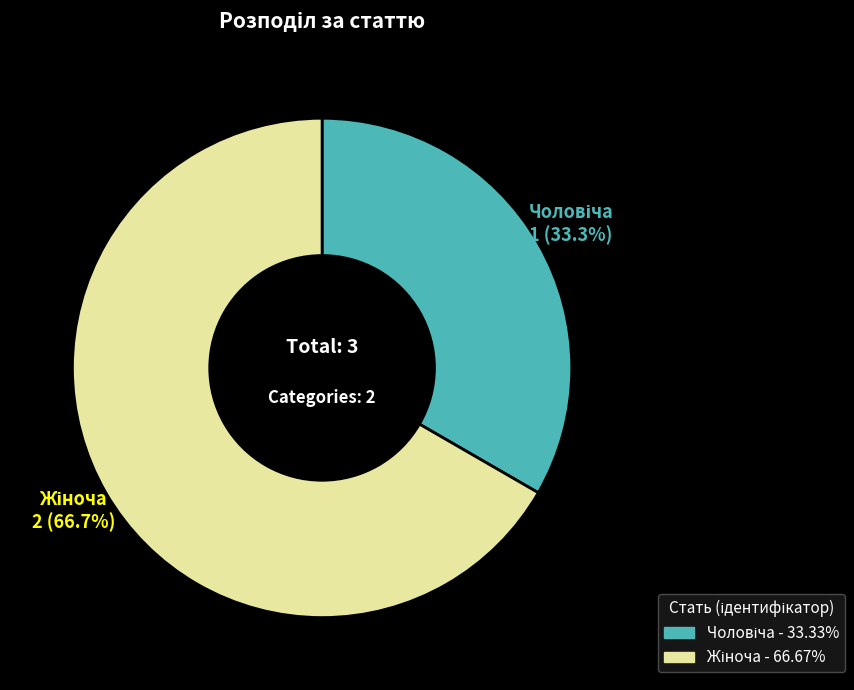

Does any single category account for the majority?

Yes